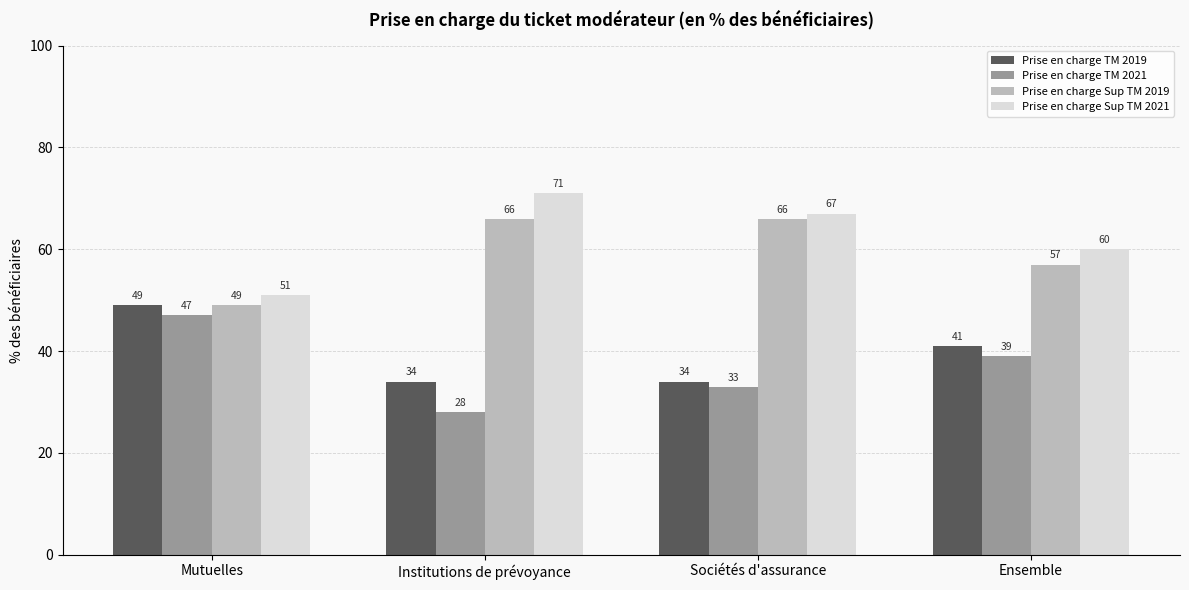

At Sociétés d'assurance, list the series in order from largest to smallest.

Prise en charge Sup TM 2021, Prise en charge Sup TM 2019, Prise en charge TM 2019, Prise en charge TM 2021